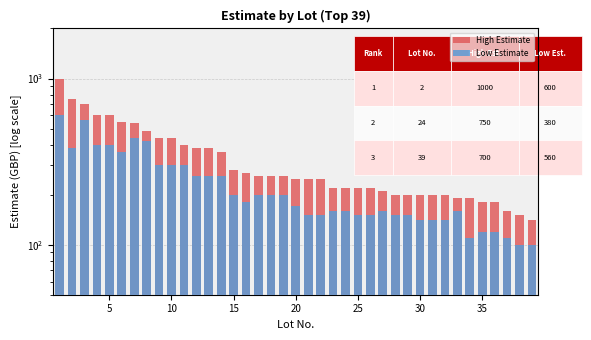

Is the value of High Estimate at 22 greater than the value of Low Estimate at 27?

Yes